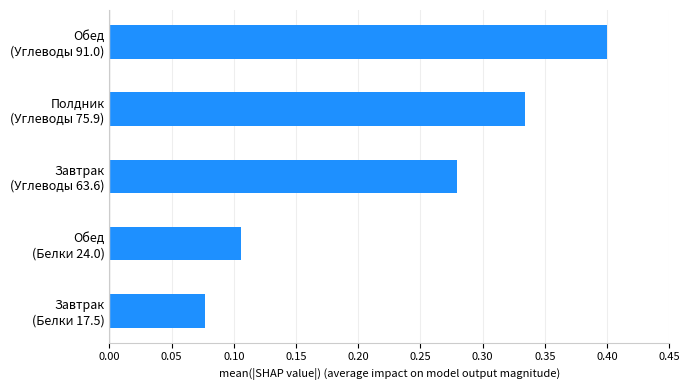

Does the chart contain stacked bars?

No